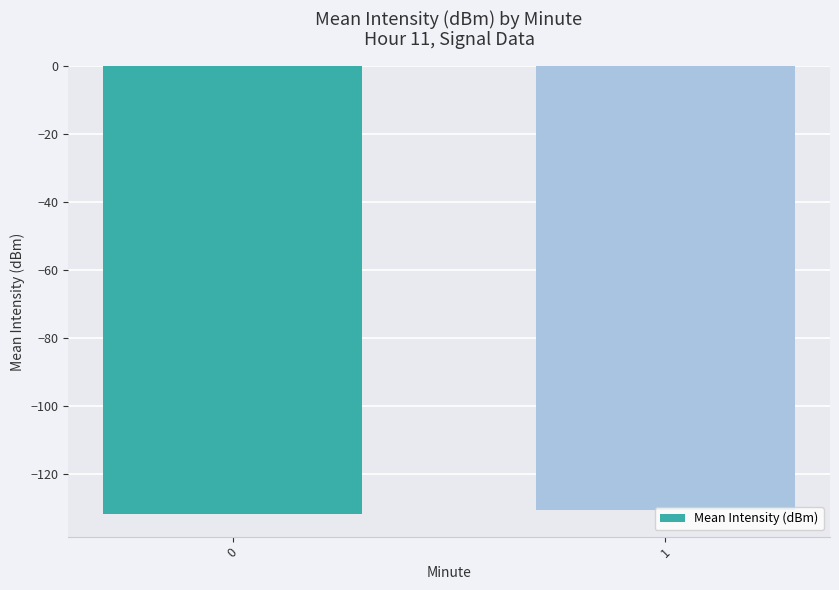

Reading left to right, what are all the values shown in this chart?

0=-131.7	1=-130.6